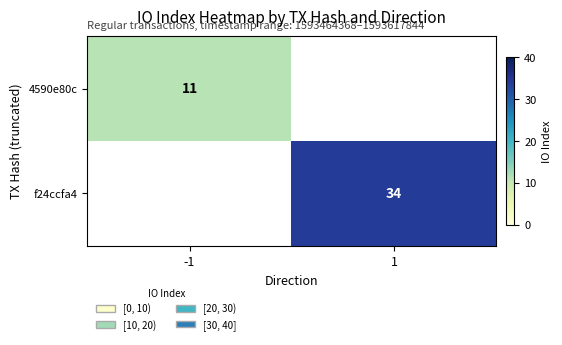

Is it true that f24ccfa4 equals 34 at 1?

True